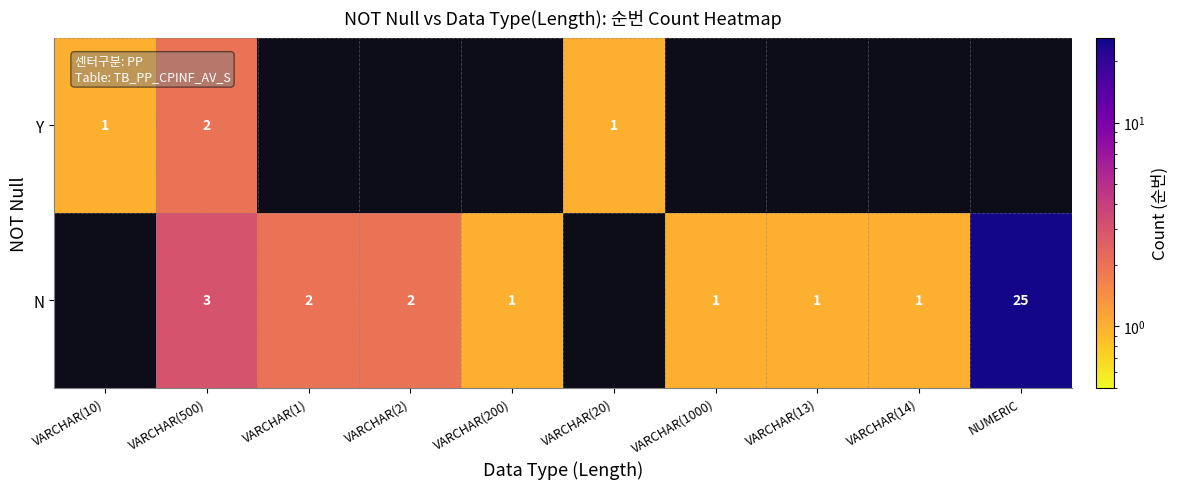

Is it true that N equals 1 at VARCHAR(200)?

True